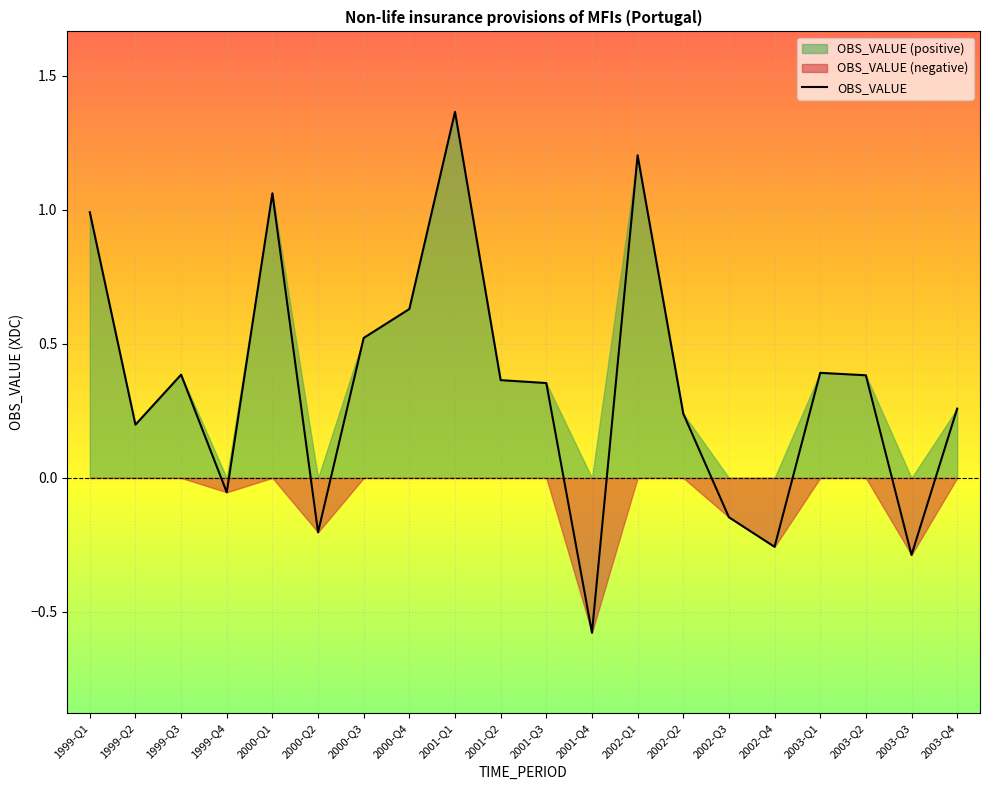

Does the chart display data point markers on the line(s)?

No